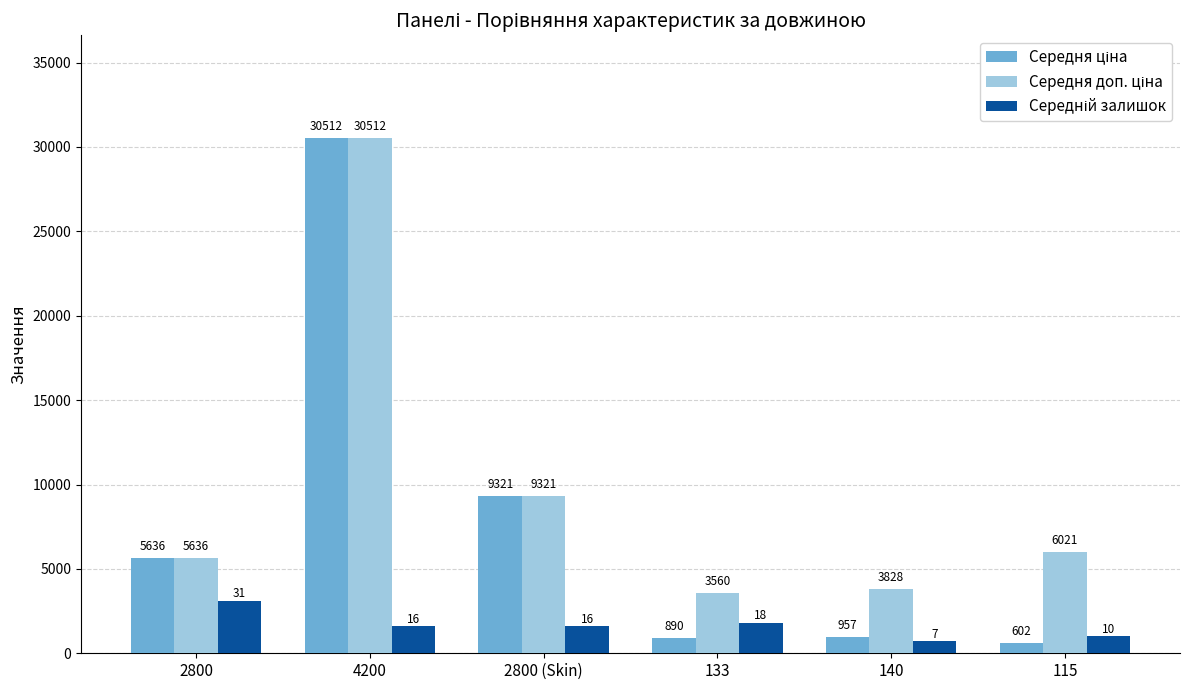

What is the smallest value displayed?

602.1